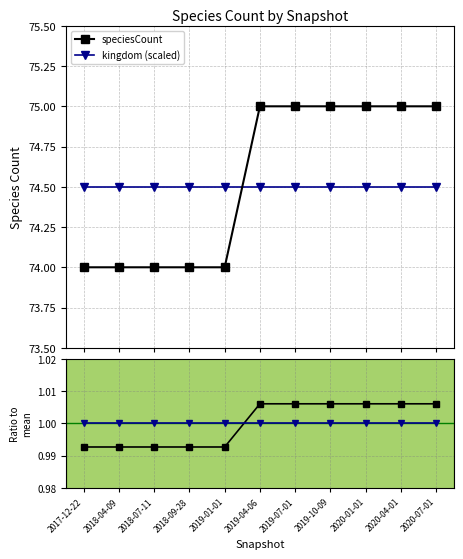

Which series has the largest total across all categories?

speciesCount